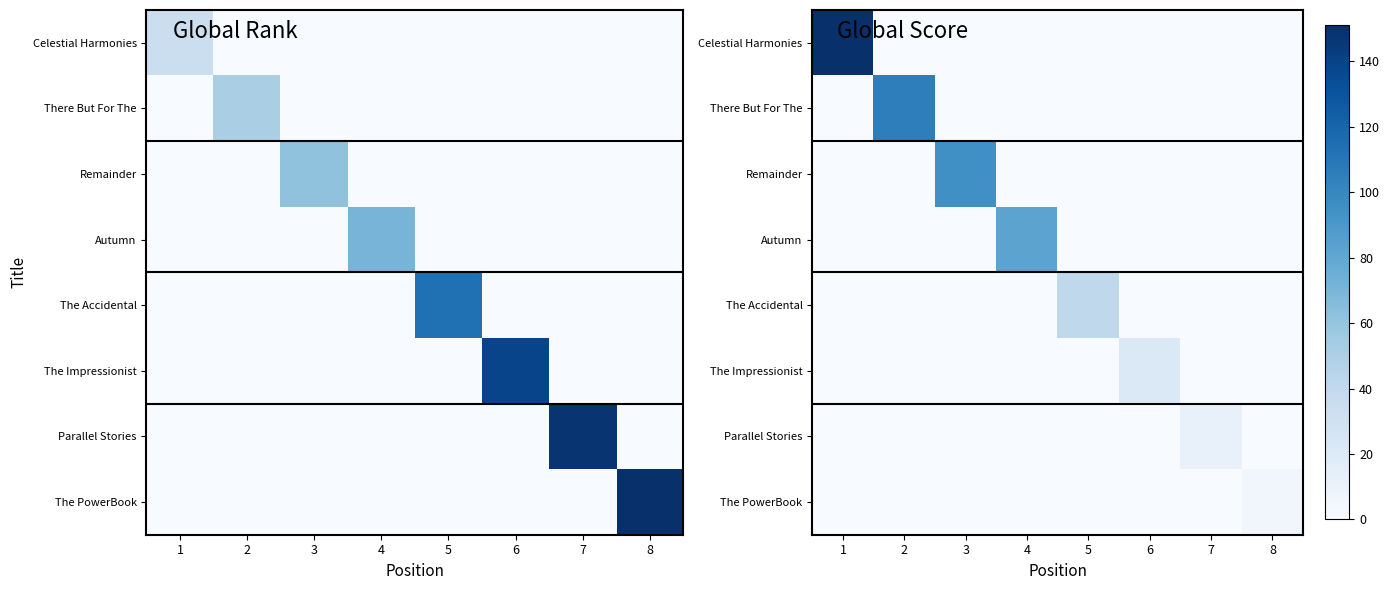

At which category does the chart reach its minimum across all series?

2